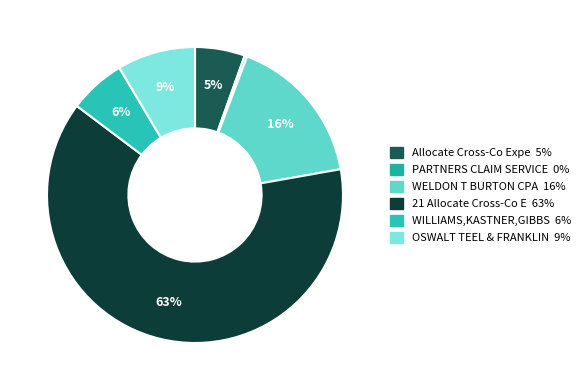

To the nearest percent, what is the difference between the largest and smallest slice percentages?

63%